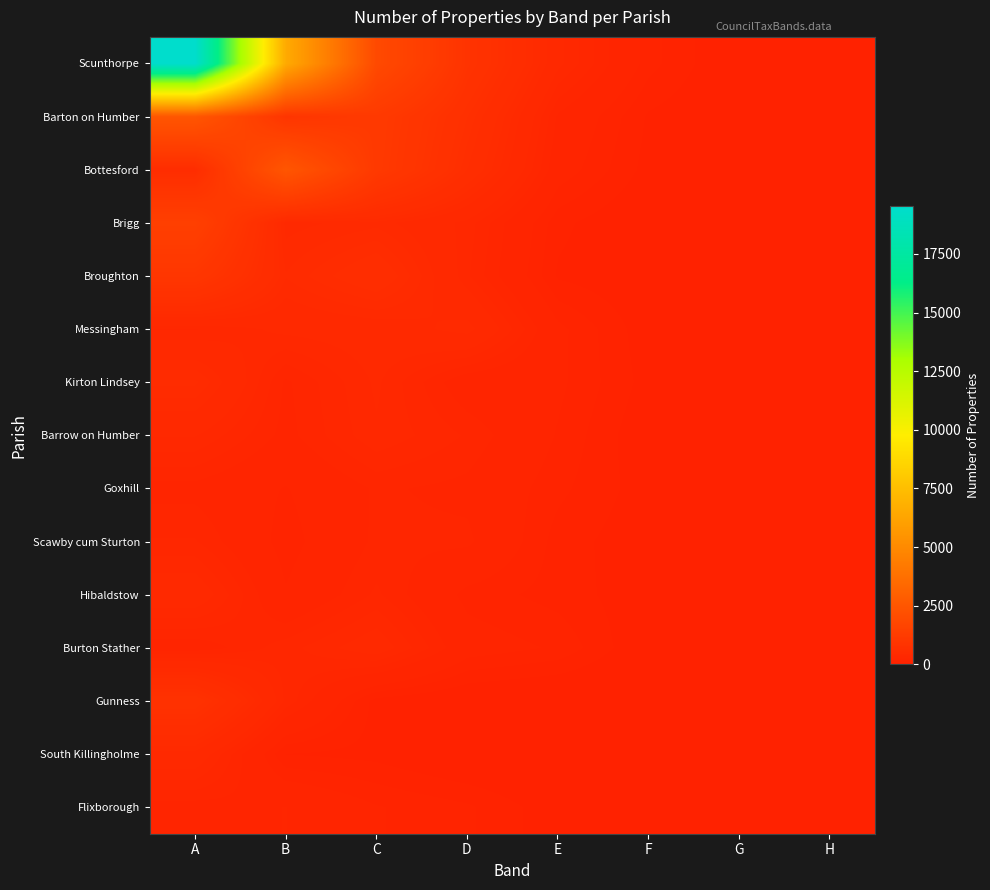

What is the spread (max minus min) of values at E?

351